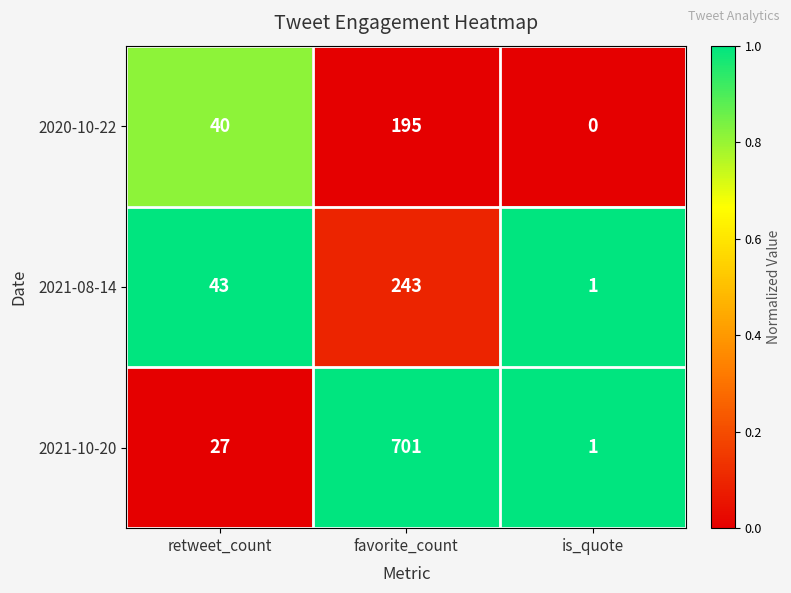

Which series has the largest total across all categories?

2021-10-20